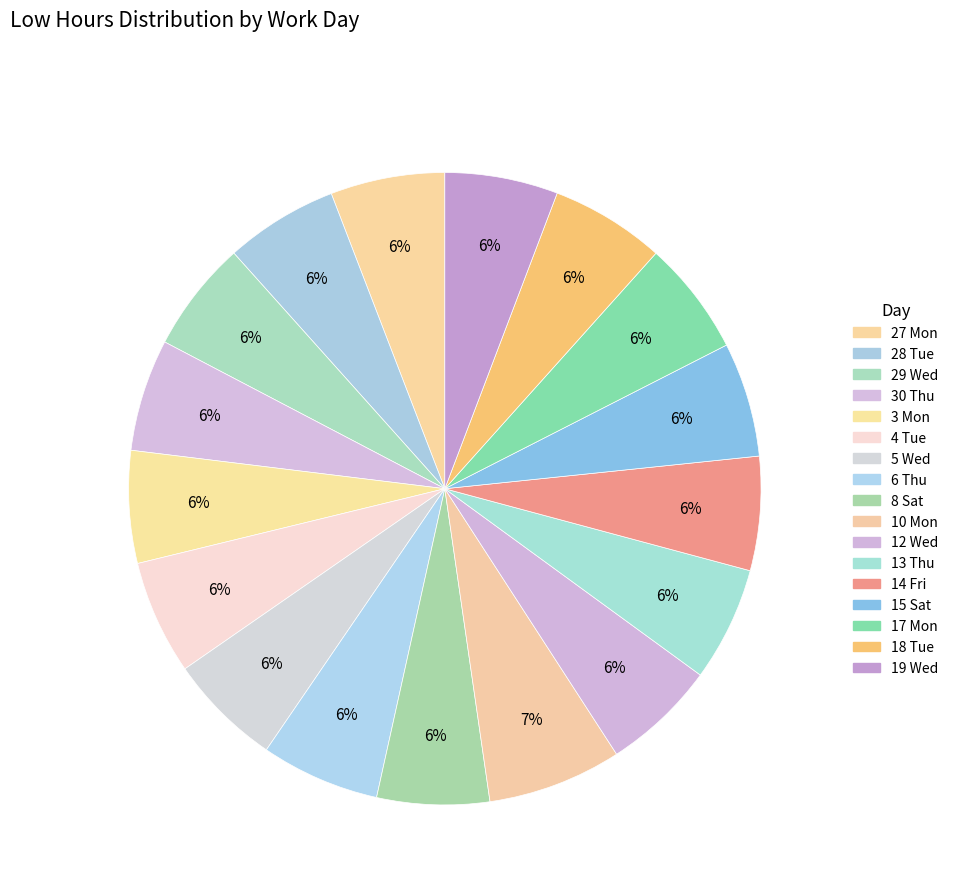

How many segments does this pie chart have?

17